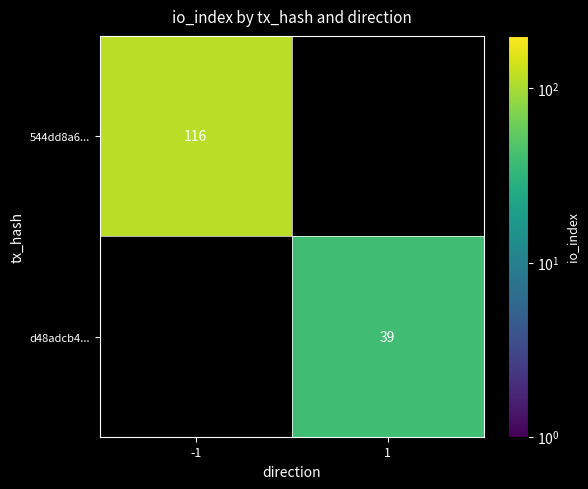

True or false: 544dd8a6... has a value of 193 at -1.

False